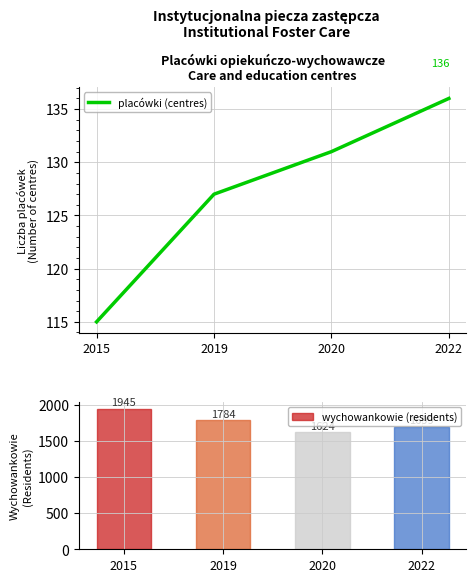

Which series has the largest total across all categories?

wychowankowie (residents)